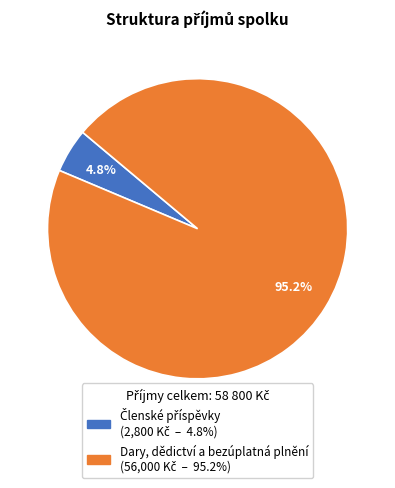

What portion of the pie excludes Dary, dědictví a bezúplatná plnění?

4.8%